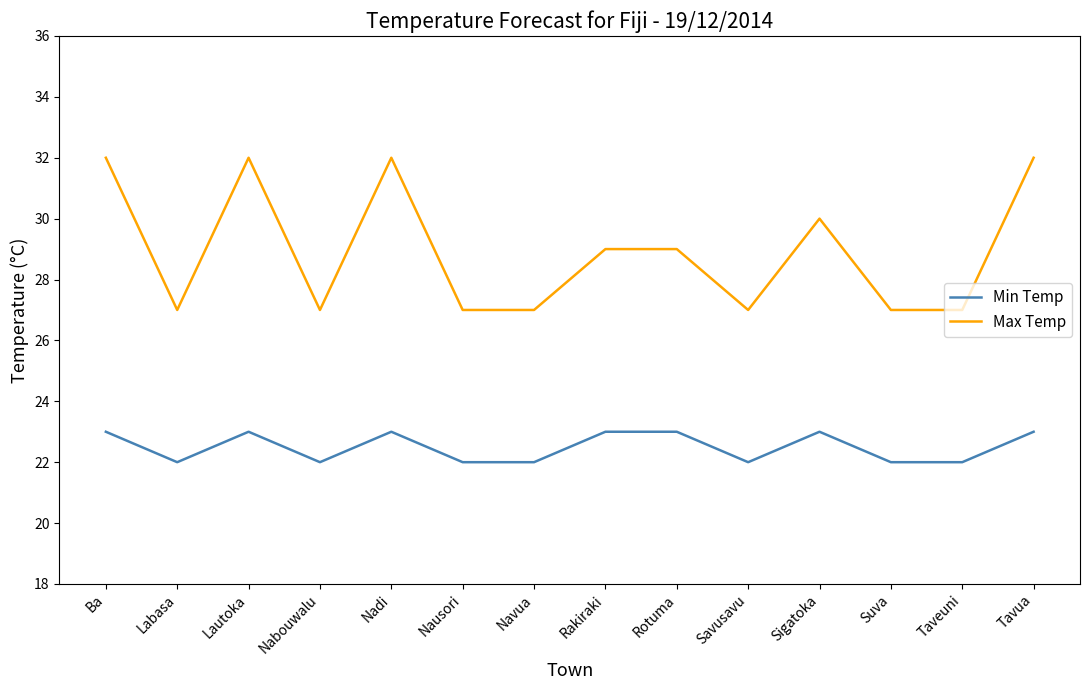

Count the number of data series in this chart.

2